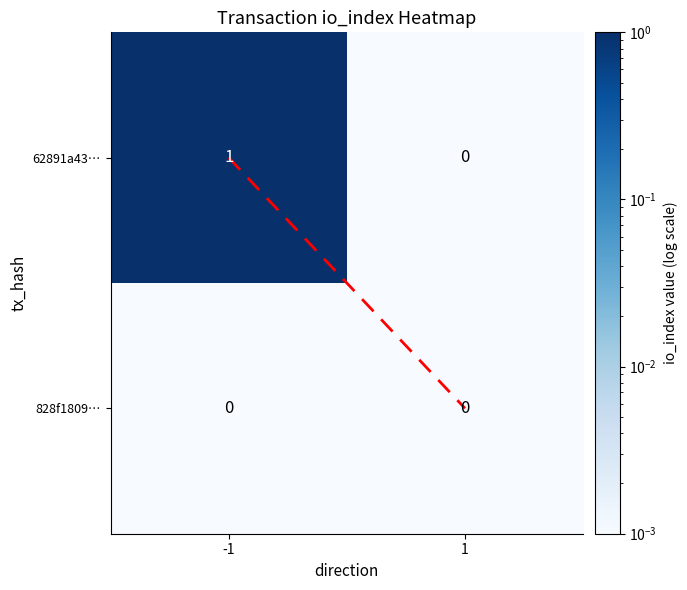

List the series in order of their overall mean, highest first.

62891a43…, 828f1809…